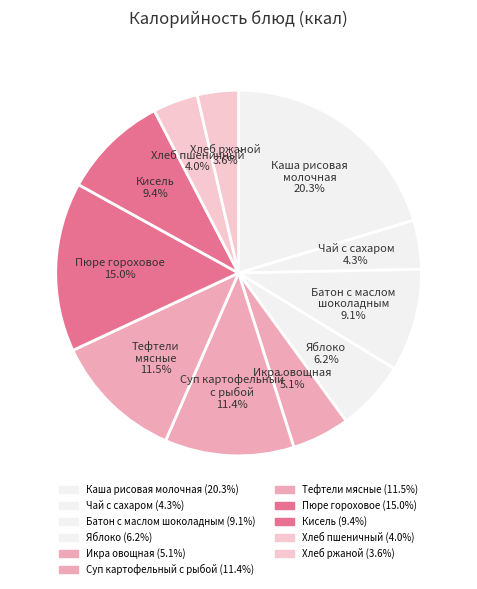

To the nearest percent, what is the difference between the largest and smallest slice percentages?

17%